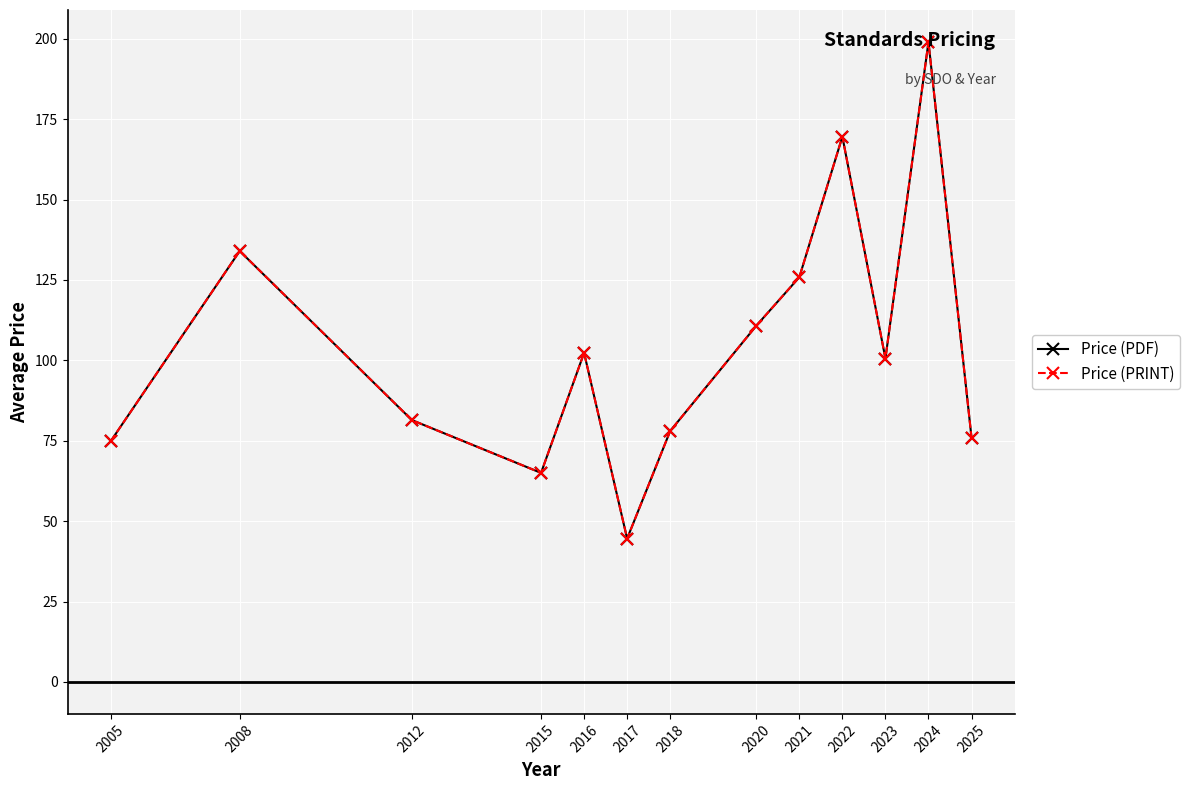

How many lines are shown in the chart?

2